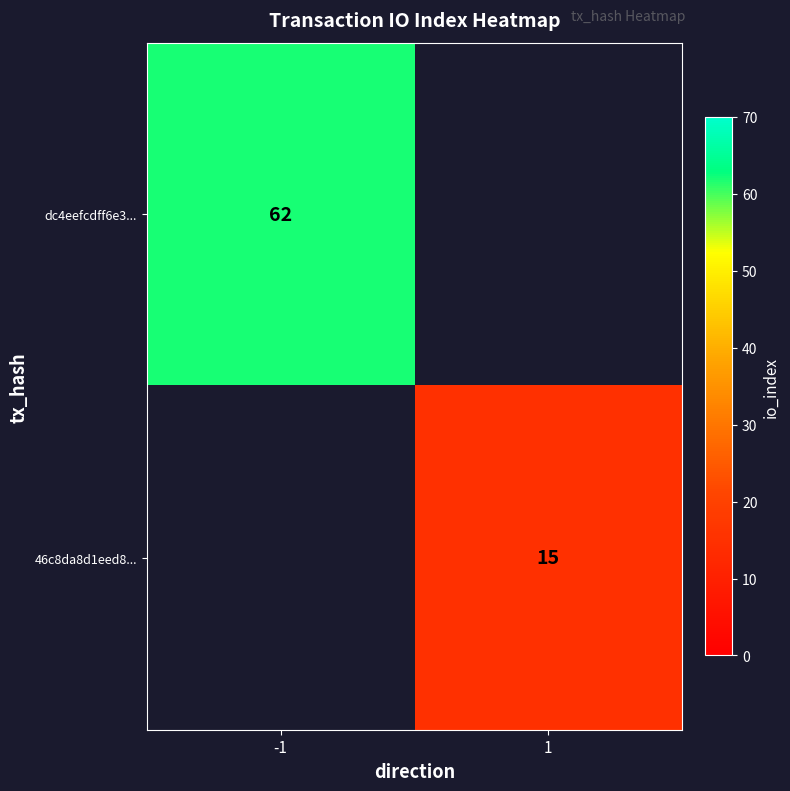

Which has a higher value, 1 or -1?

-1